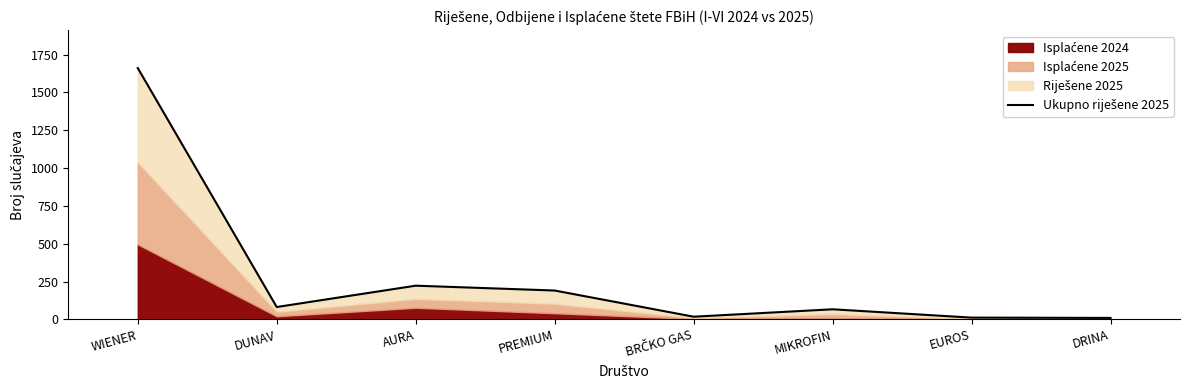

Reading left to right, list all the values displayed in this chart.

WIENER=1661	DUNAV=82	AURA=223	PREMIUM=191	BRČKO GAS=18	MIKROFIN=67	EUROS=12	DRINA=10